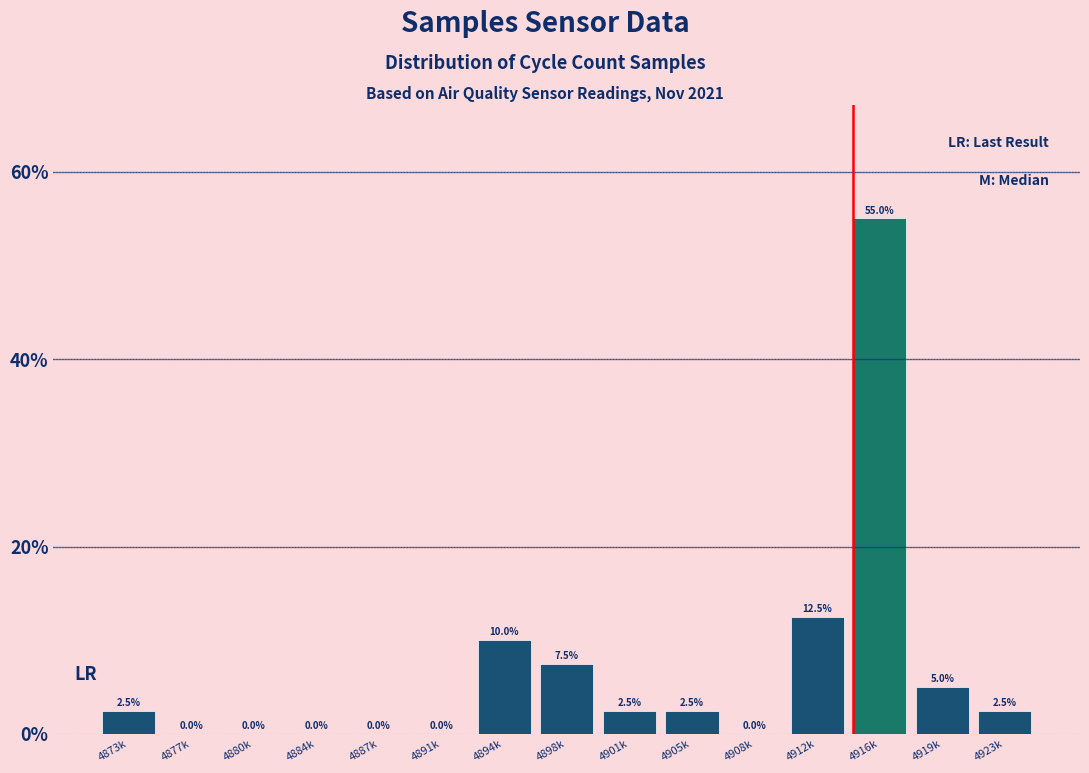

Reading left to right, transcribe all the data shown in this chart.

4873k=2.5	4877k=0.0	4880k=0.0	4884k=0.0	4887k=0.0	4891k=0.0	4894k=10.0	4898k=7.5	4901k=2.5	4905k=2.5	4908k=0.0	4912k=12.5	4916k=55.0	4919k=5.0	4923k=2.5